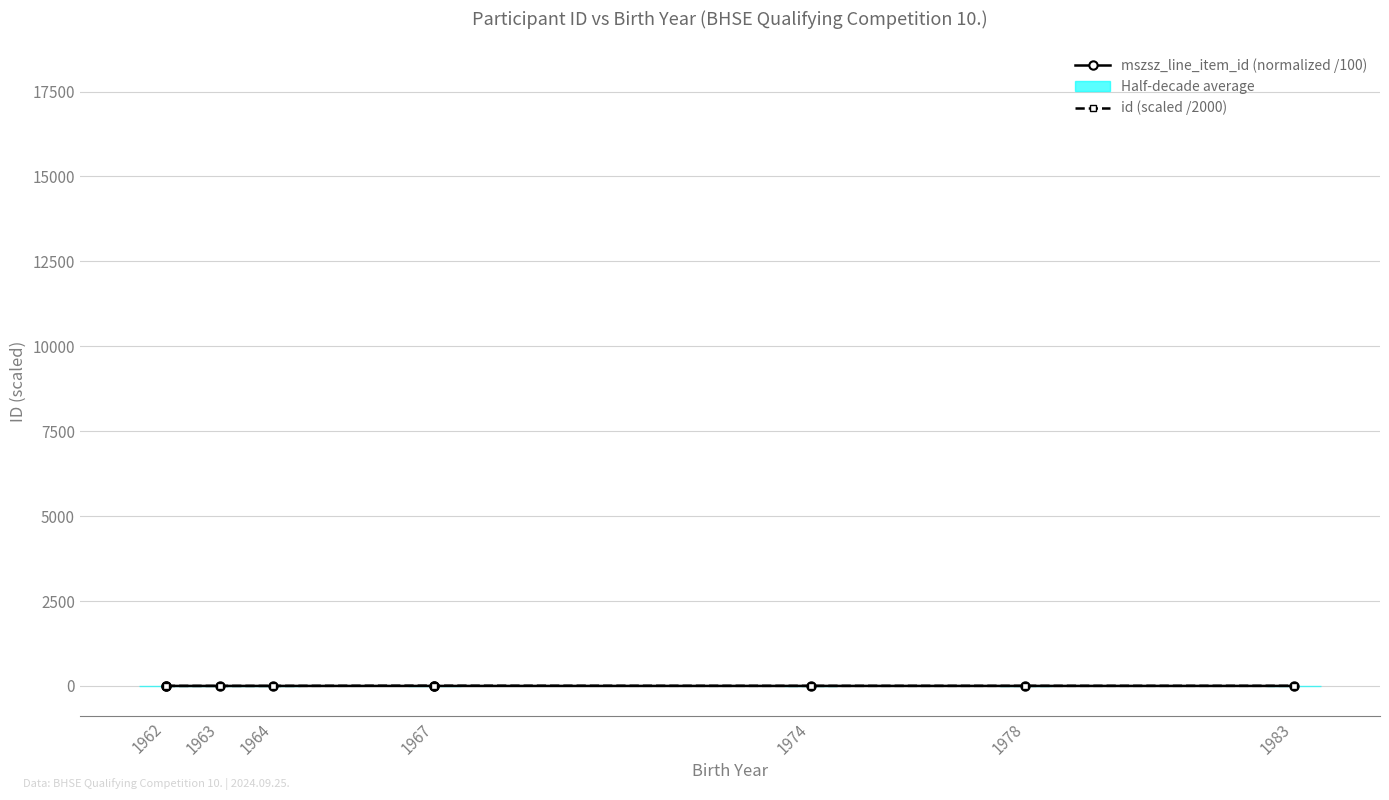

The id (scaled /2000) series shows 3.7 at 1974. True or false?

True